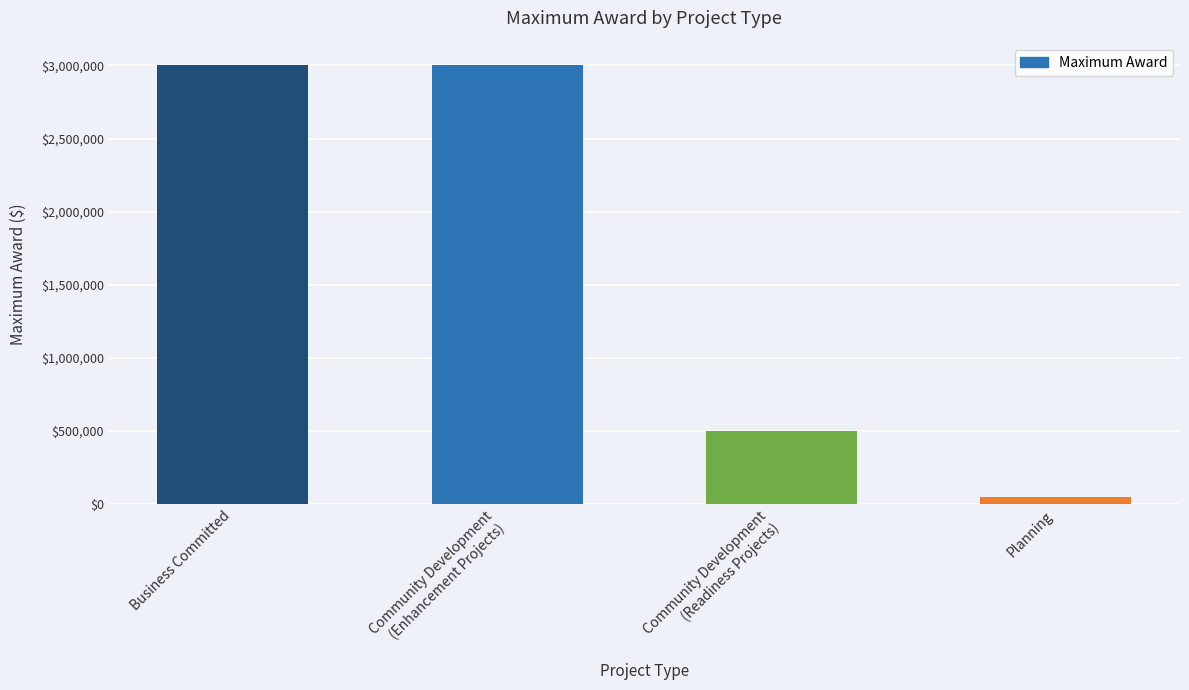

The chart shows a value of 50000 at Planning. True or false?

True